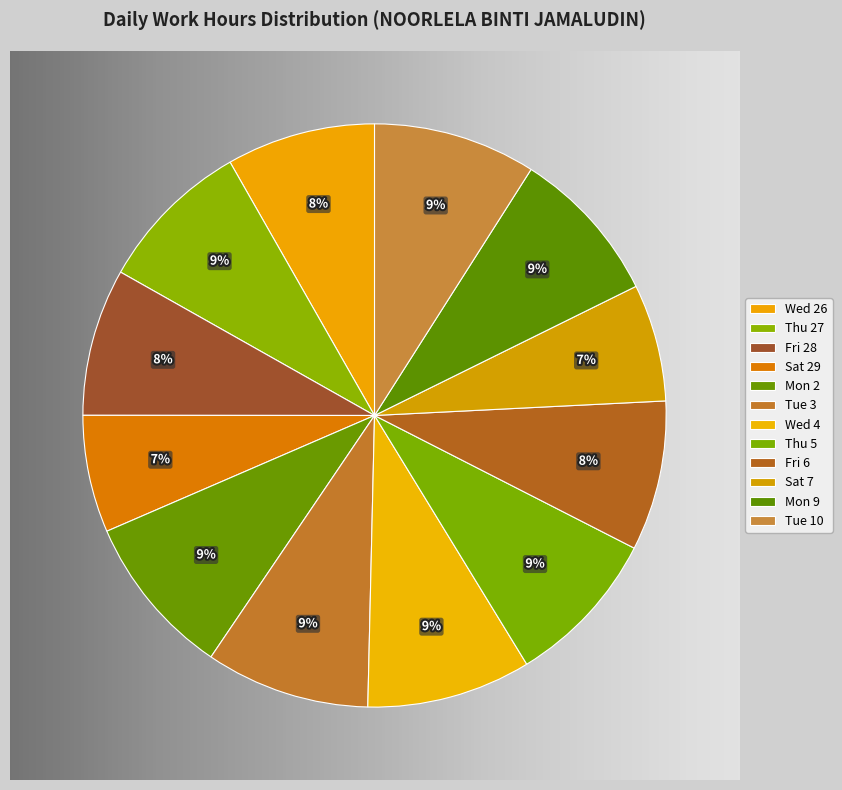

To the nearest percent, what percentage of the pie is Tue 10?

9%